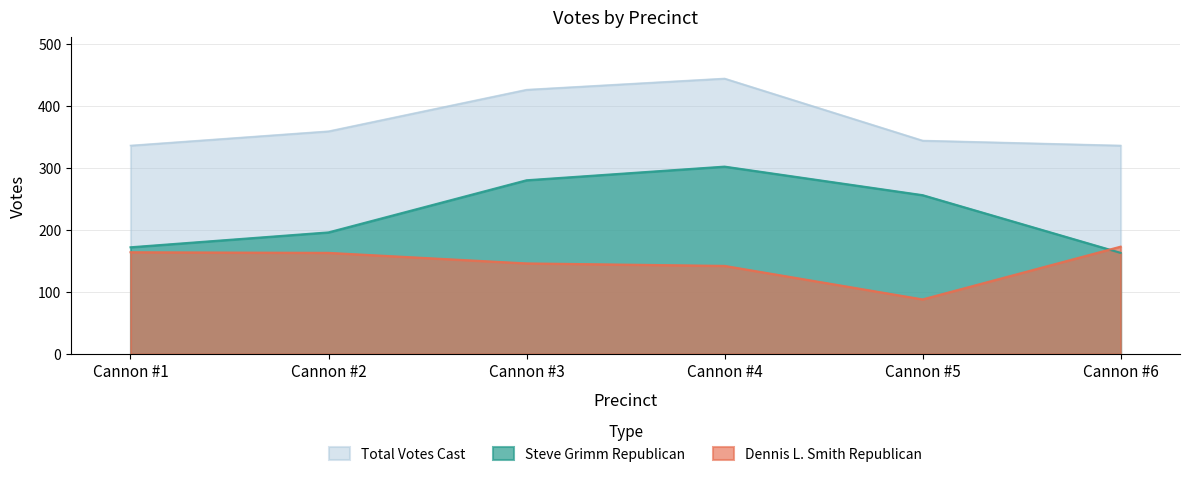

Where is Steve Grimm Republican nearest to the value 232?

Cannon #5